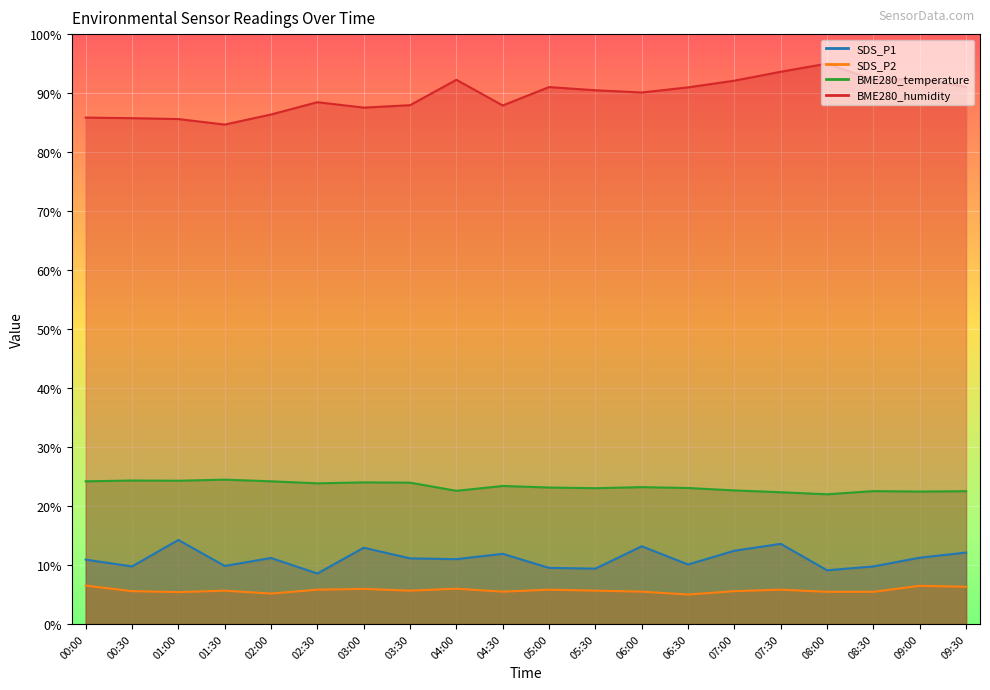

In BME280_humidity, how many points are higher than both neighbors (excluding endpoints)?

5